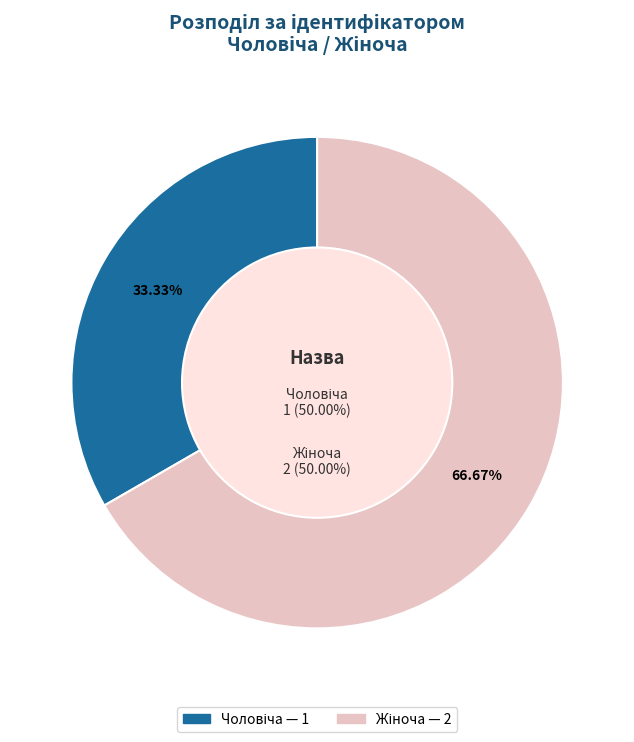

The Чоловіча slice represents 39% of the pie. True or false?

False